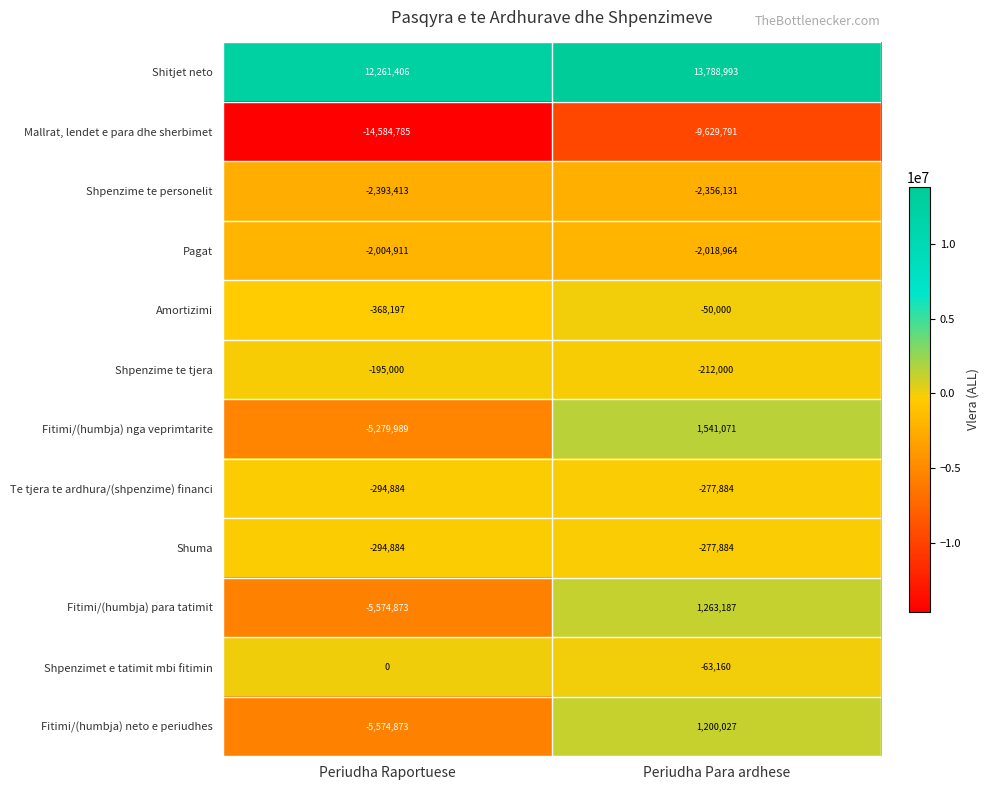

True or false: Shitjet neto has a value of 24557805 at Periudha Para ardhese.

False